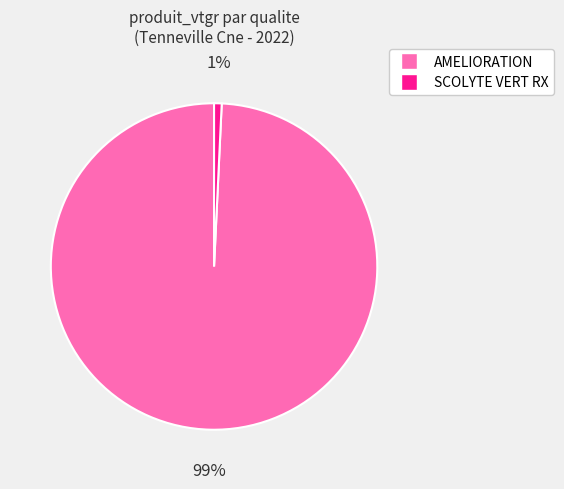

Rank the categories by value from lowest to highest.

SCOLYTE VERT RX, AMELIORATION